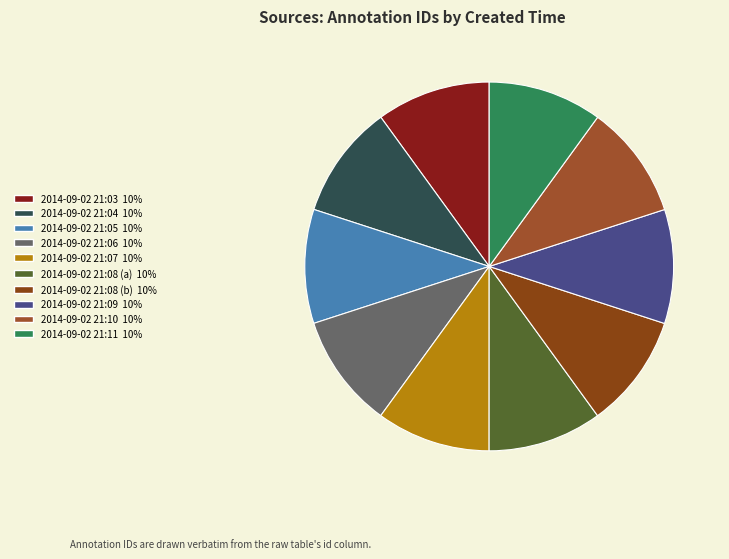

How many segments does this pie chart have?

10